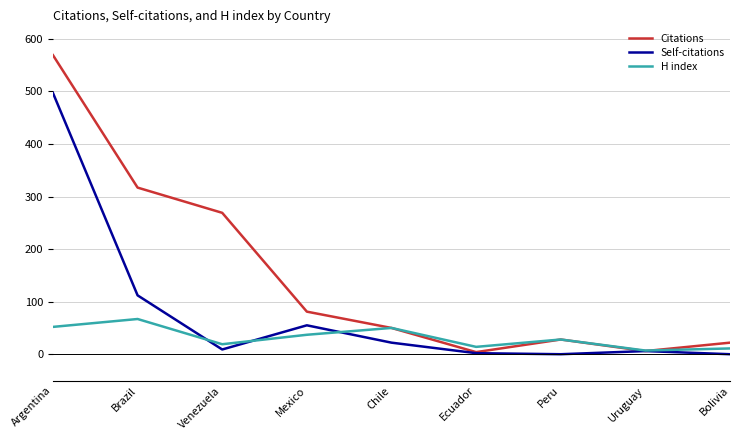

Which series ends up on top after the final intersection of H index and Citations?

Citations